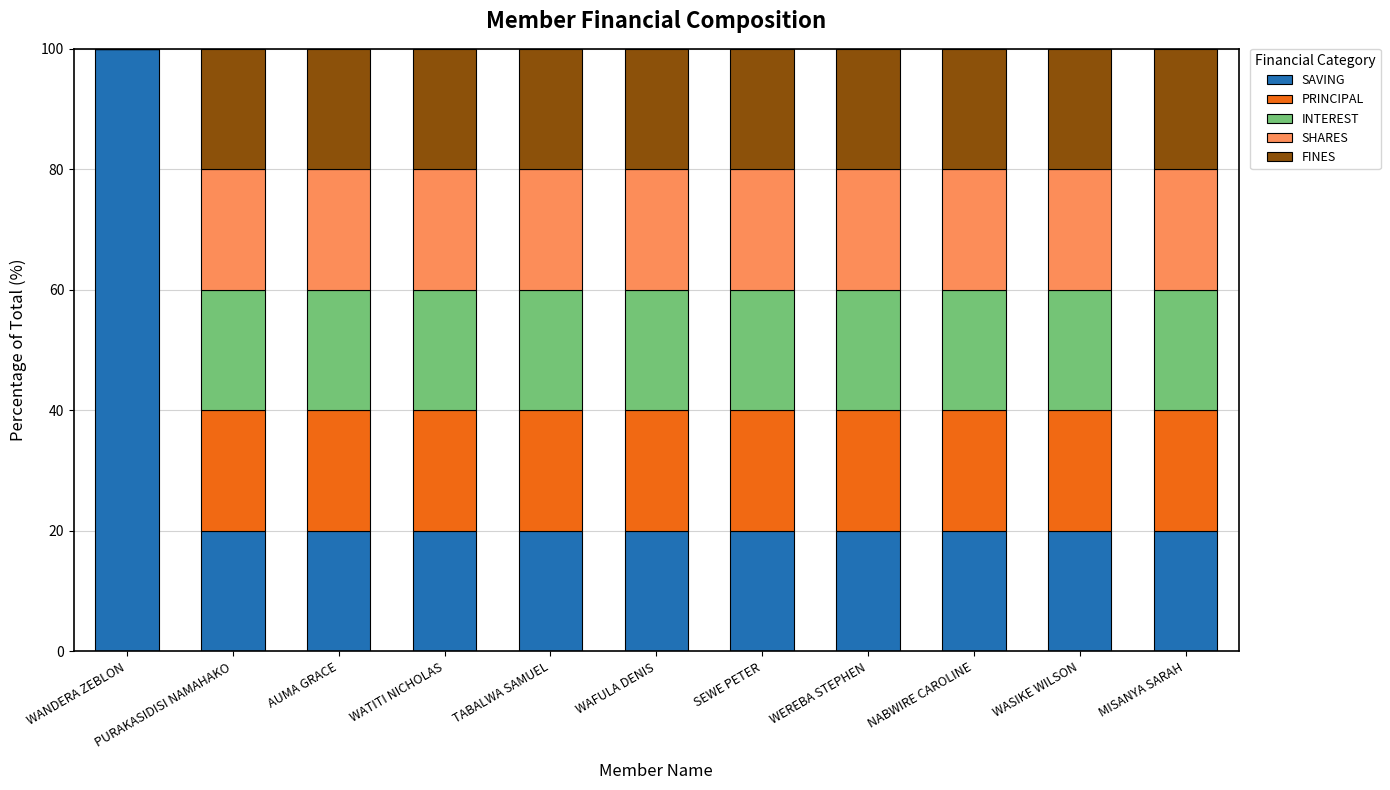

Is it true that SAVING equals 100 at WANDERA ZEBLON?

True